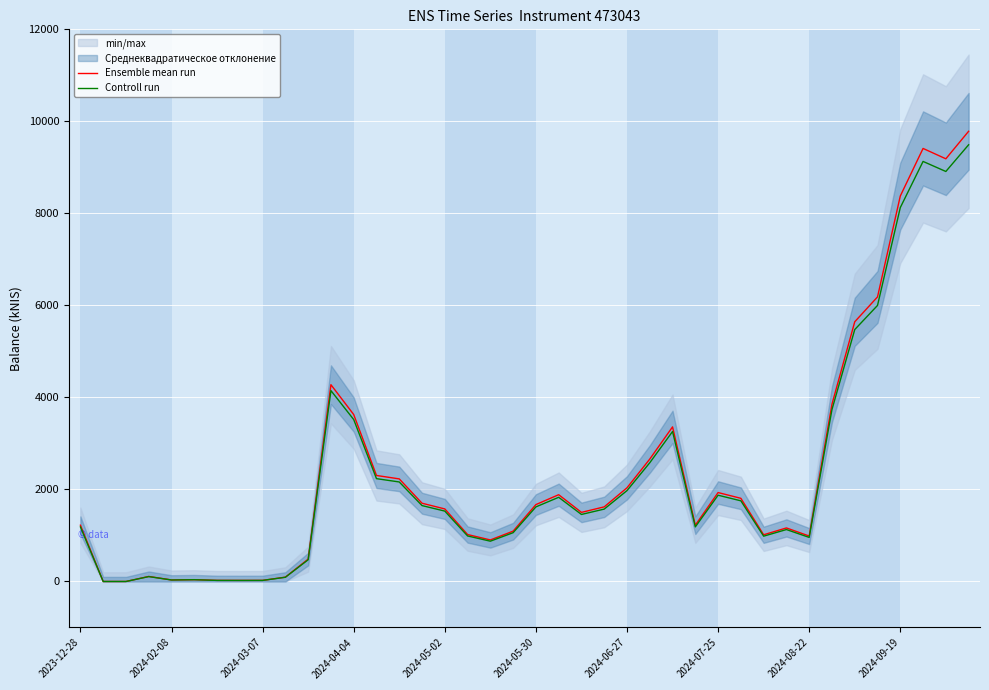

What is the difference between the maximum and second lowest values in the Ensemble mean run series?

9784.3